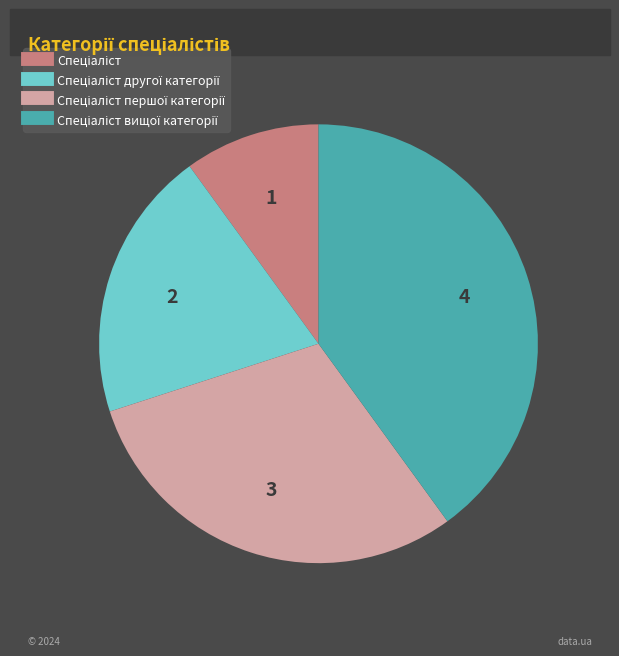

Count the number of slices in the pie.

4